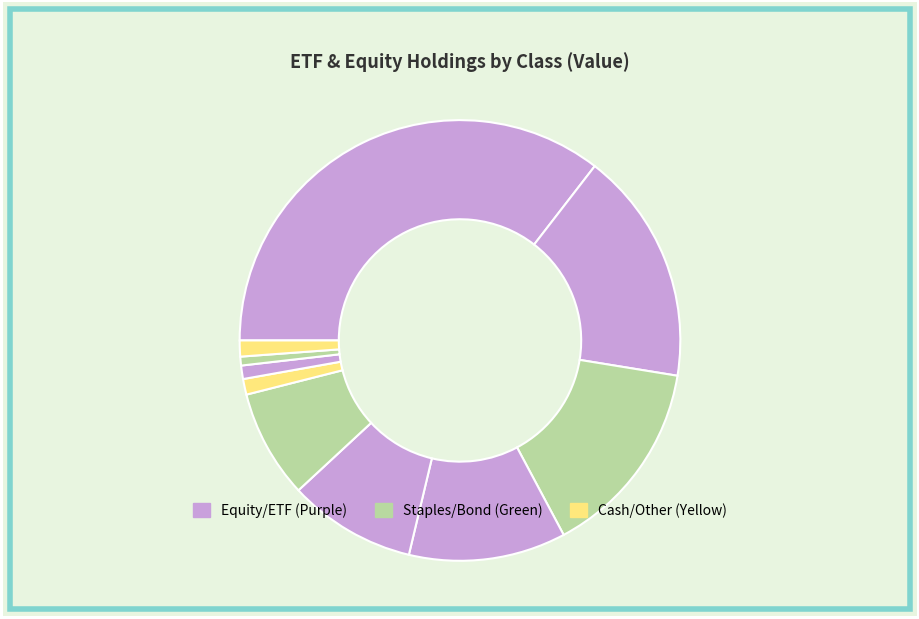

Is there any slice that represents more than half of the pie?

No